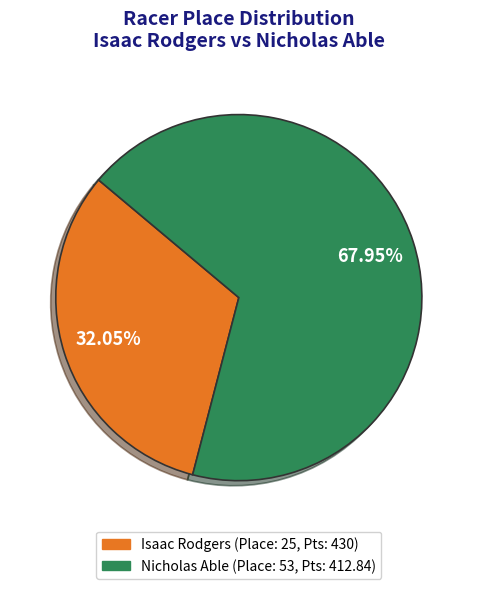

Does Nicholas Able represent more than half of the total?

Yes